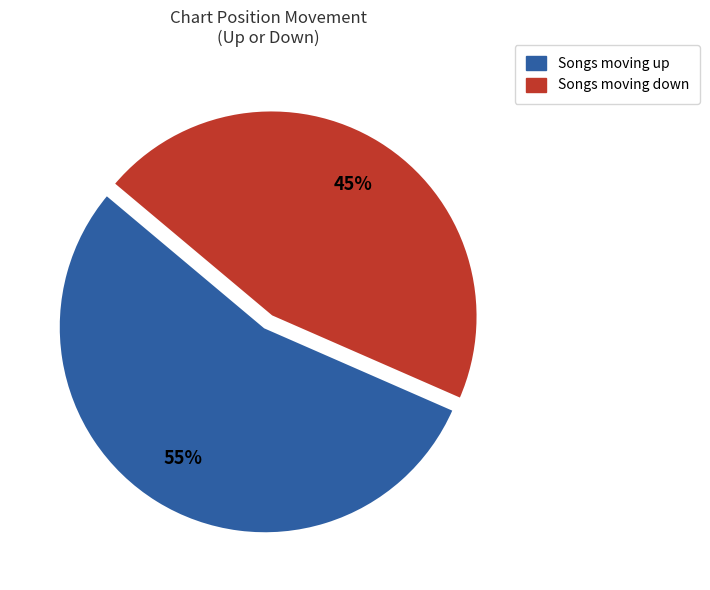

To the nearest percent, what is the average slice percentage?

50%